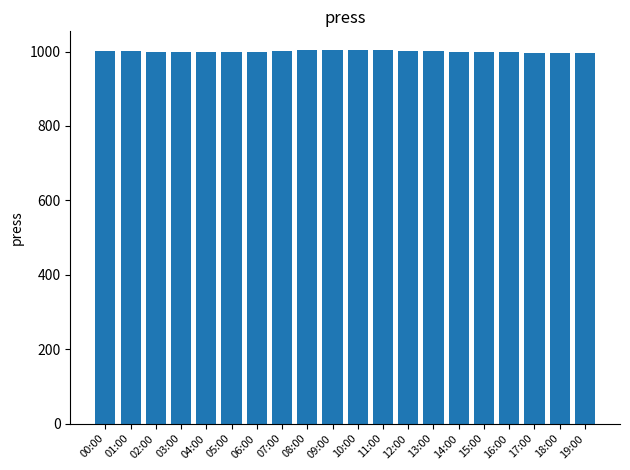

How many bars are there in total?

20